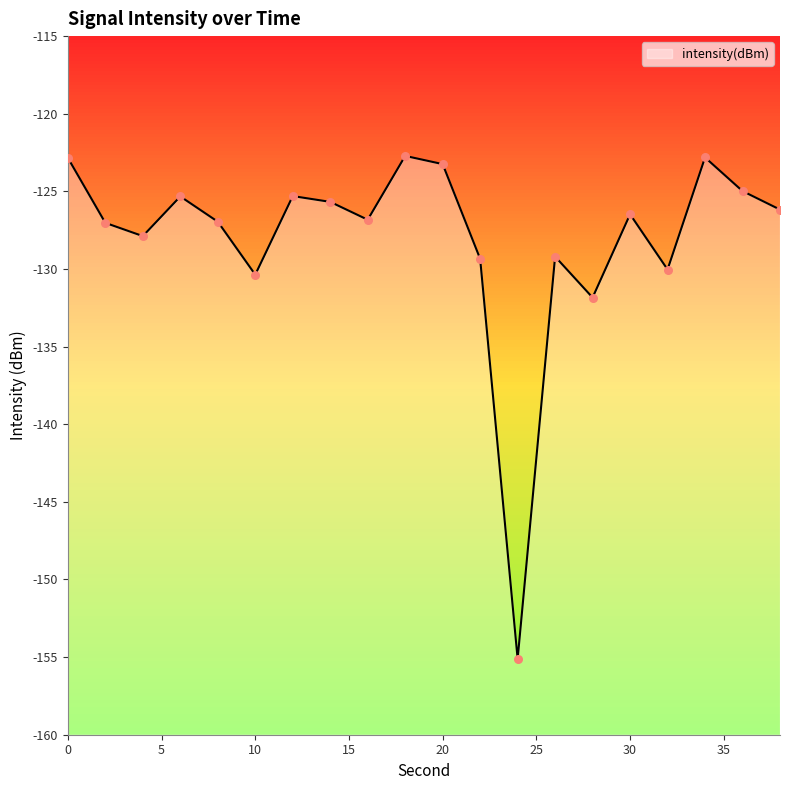

What is the change in value from 16 to 34?

+4.0